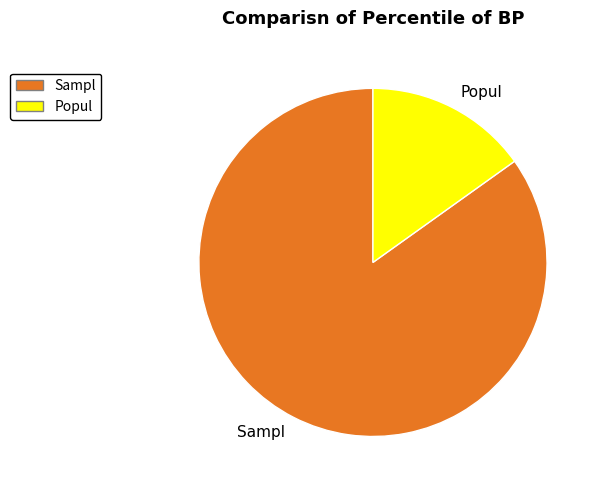

Rank the categories by value from lowest to highest.

Popul, Sampl